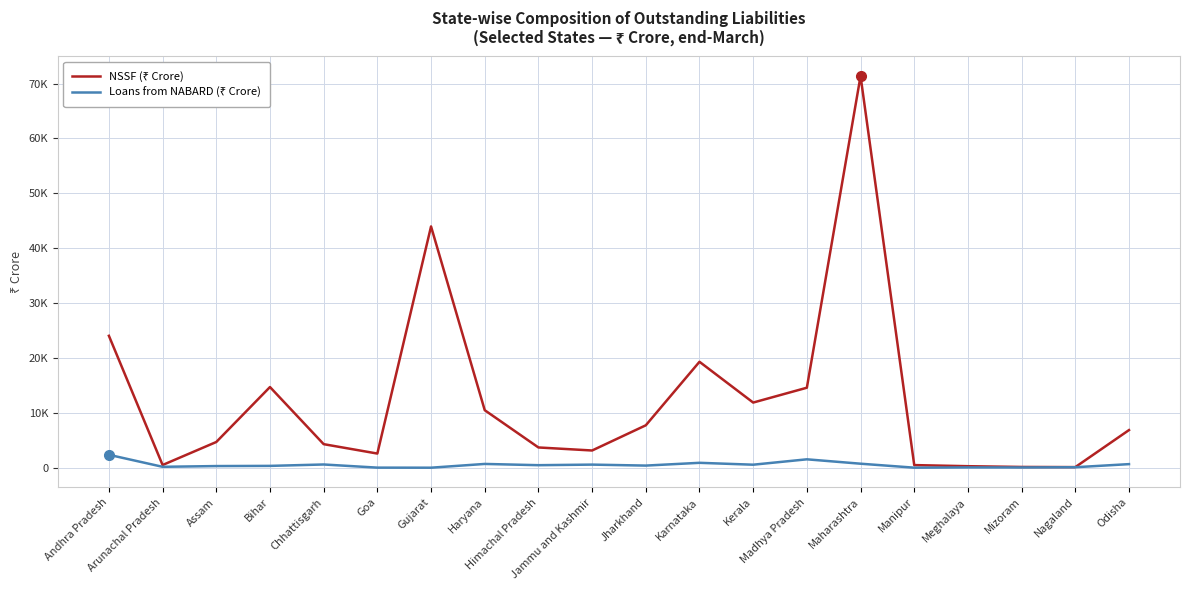

Is this an area chart (filled region under the line)?

No